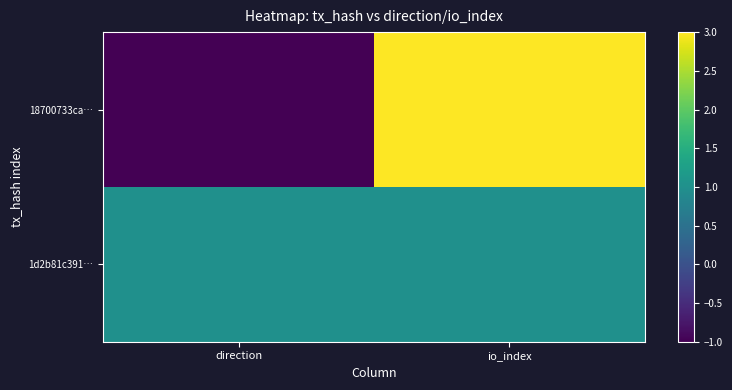

Reading left to right, extract all data points from this chart.

18700733ca…: direction=-1	io_index=3
1d2b81c391…: direction=1	io_index=1